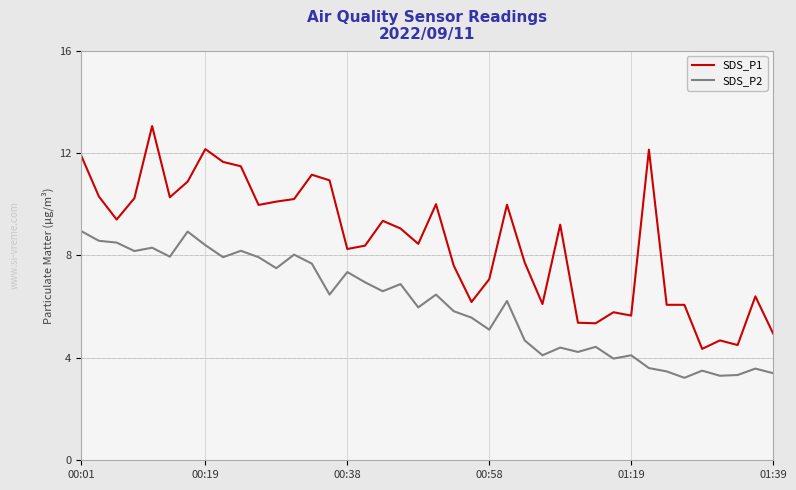

Rank the series by their average value, from lowest to highest.

SDS_P2, SDS_P1